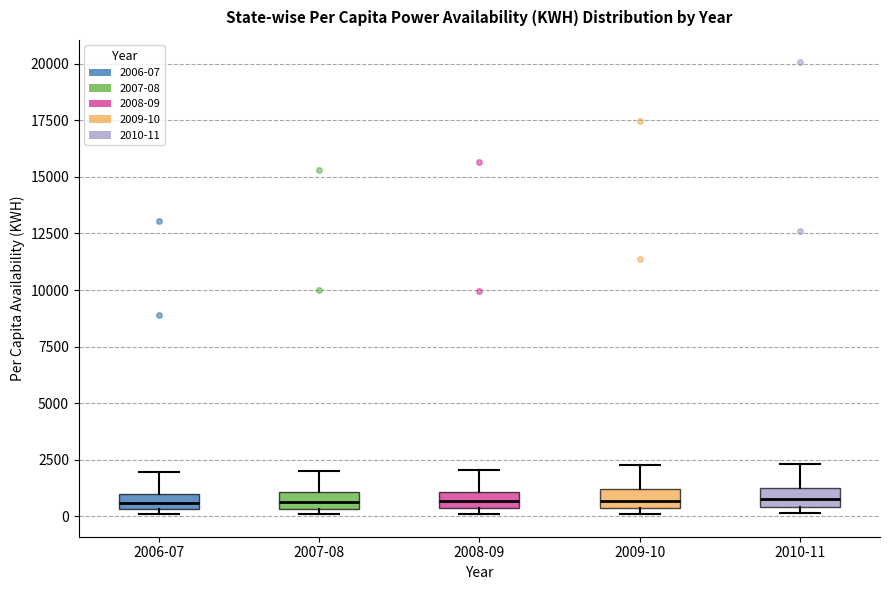

Where does the upper whisker of the box for 2008-09 end on the y-axis? The values are not printed on the chart, so give them approximately, as read against the axis.

2000